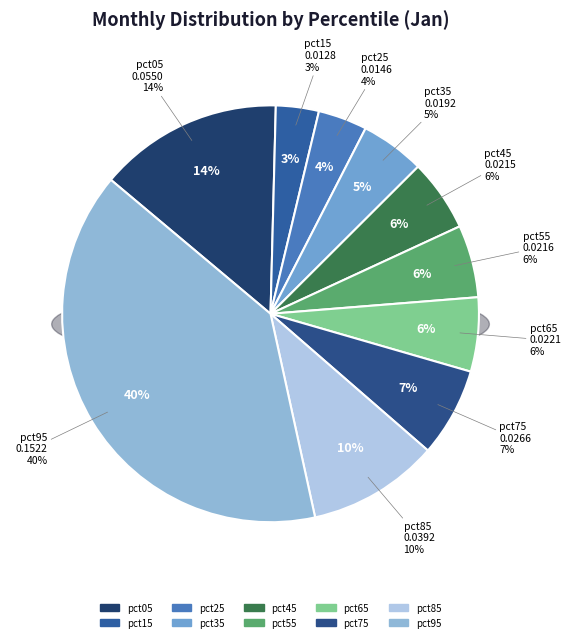

Count the number of slices in the pie.

10